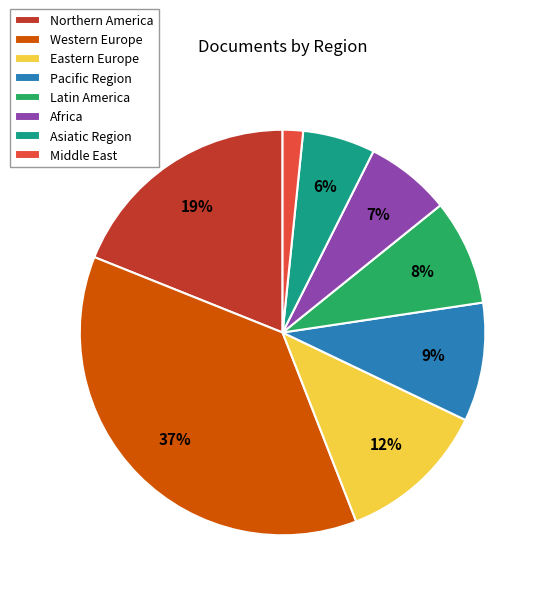

Is there a majority slice in this chart?

No